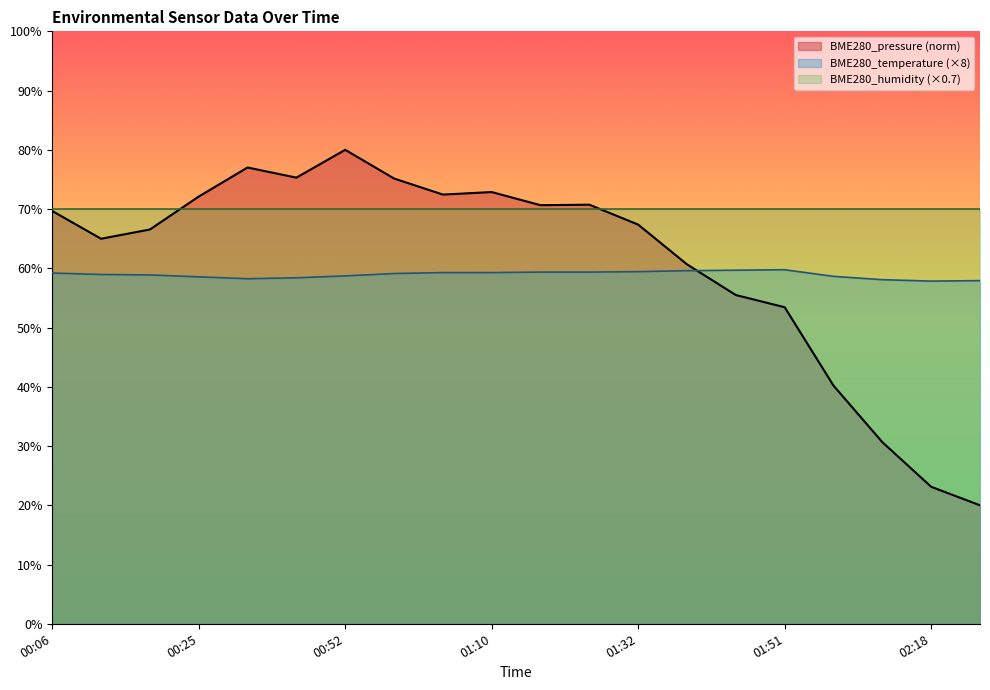

At which label does BME280_pressure first exceed 69?

00:06